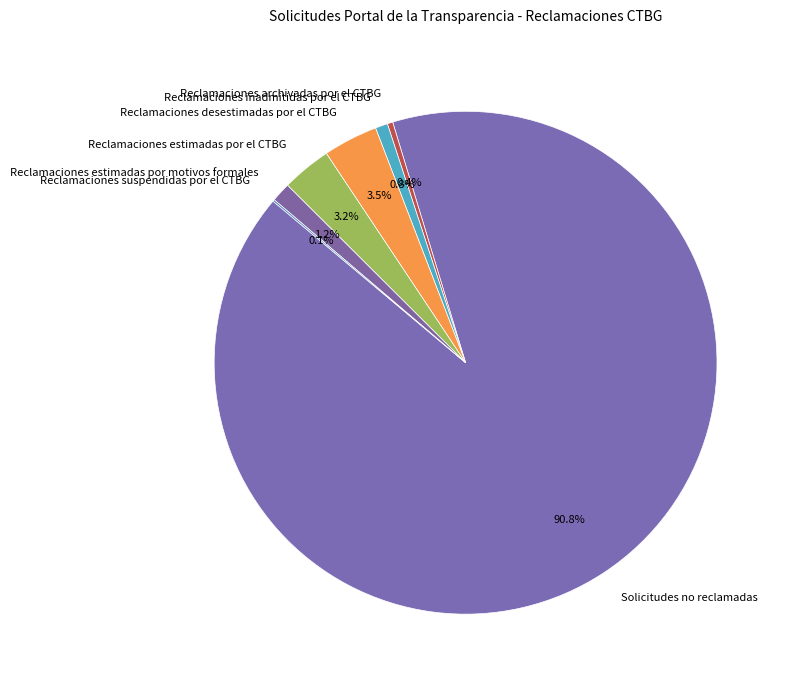

Is there any slice that represents more than half of the pie?

Yes